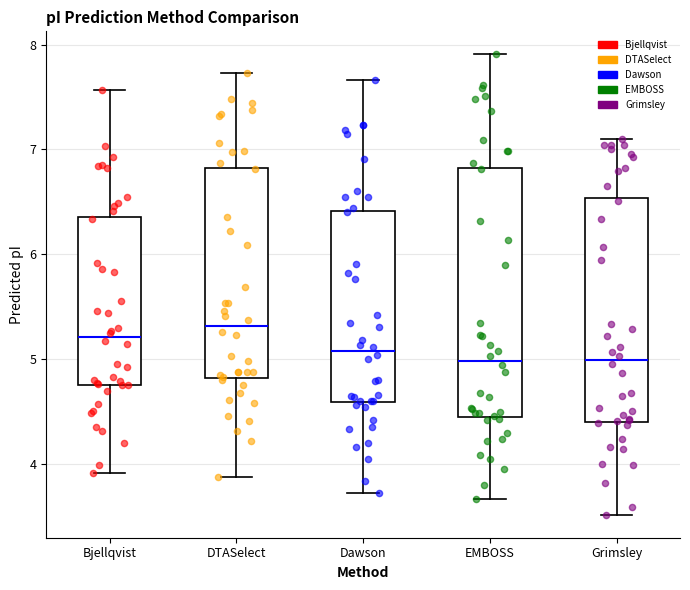

Reading left to right, transcribe this box plot: for each box, give where its median line is, the range the box spans, and where its two whiskers end, as read against the y-axis. The values are not printed on the chart, so give them approximately, as read against the axis.

Bjellqvist: median 5.2, box 4.7 to 6.4, whiskers 3.9 to 7.6
DTASelect: median 5.3, box 4.8 to 6.8, whiskers 3.9 to 7.7
Dawson: median 5.1, box 4.6 to 6.4, whiskers 3.7 to 7.7
EMBOSS: median 5.0, box 4.5 to 6.8, whiskers 3.7 to 7.9
Grimsley: median 5.0, box 4.4 to 6.5, whiskers 3.5 to 7.1